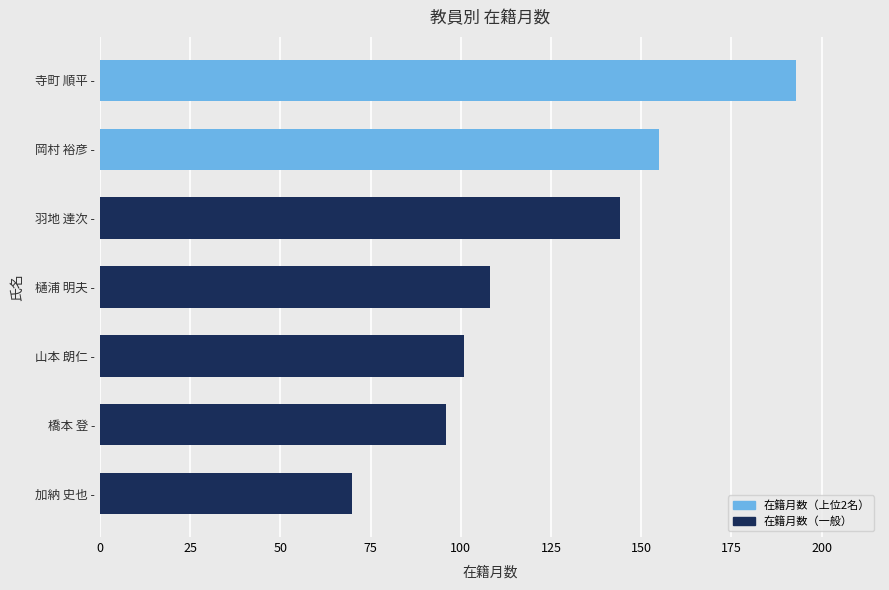

What value does the data have at 羽地 達次 -, to the nearest 10?

140